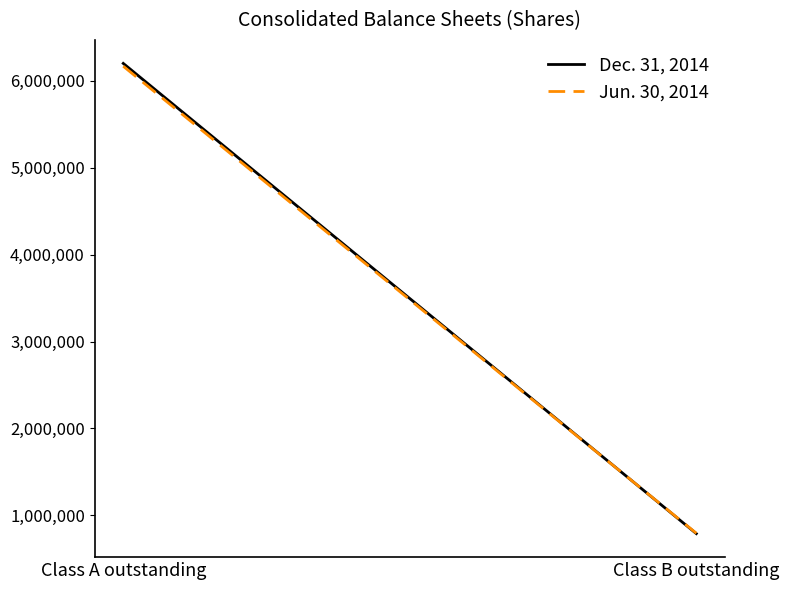

Which has a higher value, Class B outstanding or Class A outstanding?

Class A outstanding